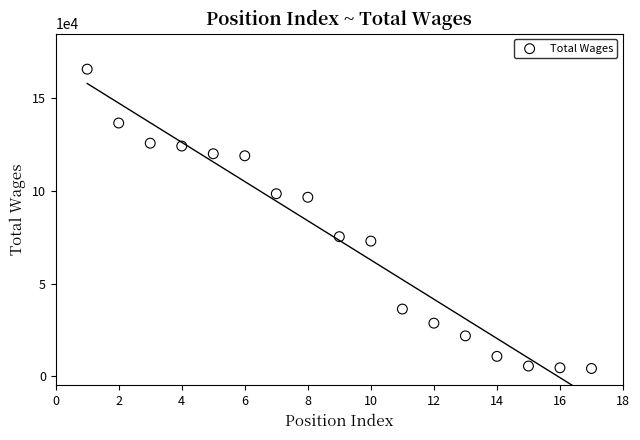

What is the range of Y values (max minus min)?

161683